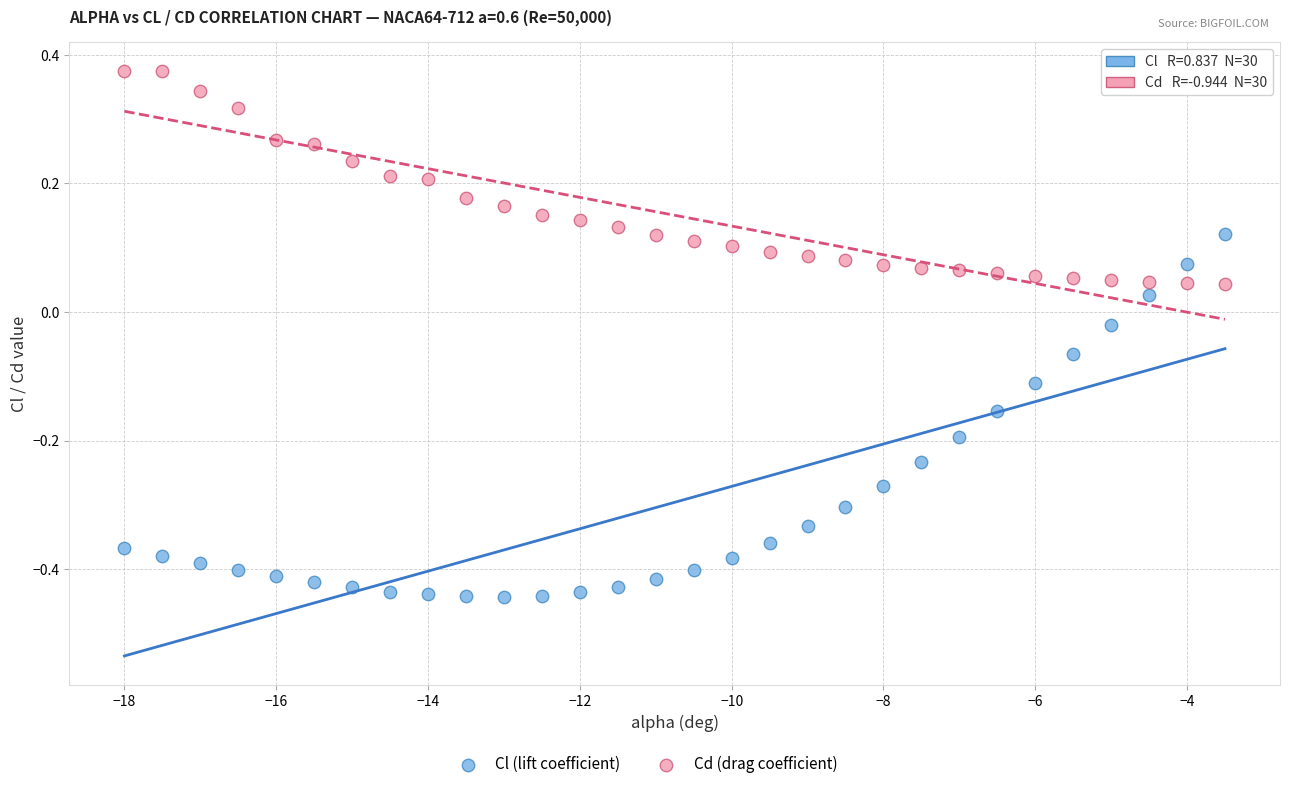

Which series has the largest Y range (max minus min)?

Cl (lift coefficient)